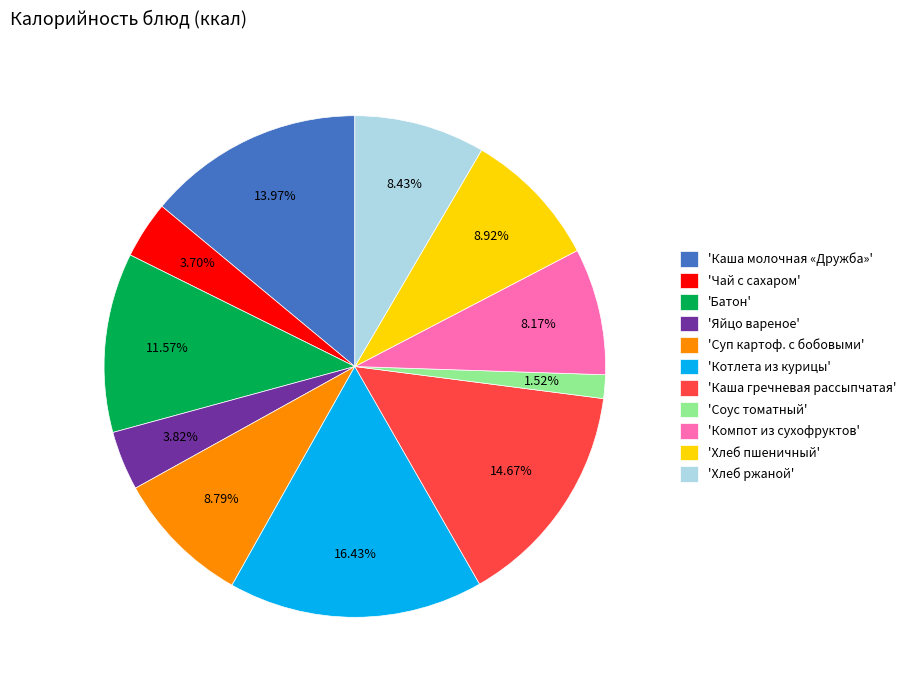

Between 'Яйцо вареное' and 'Компот из сухофруктов', which is larger?

'Компот из сухофруктов'